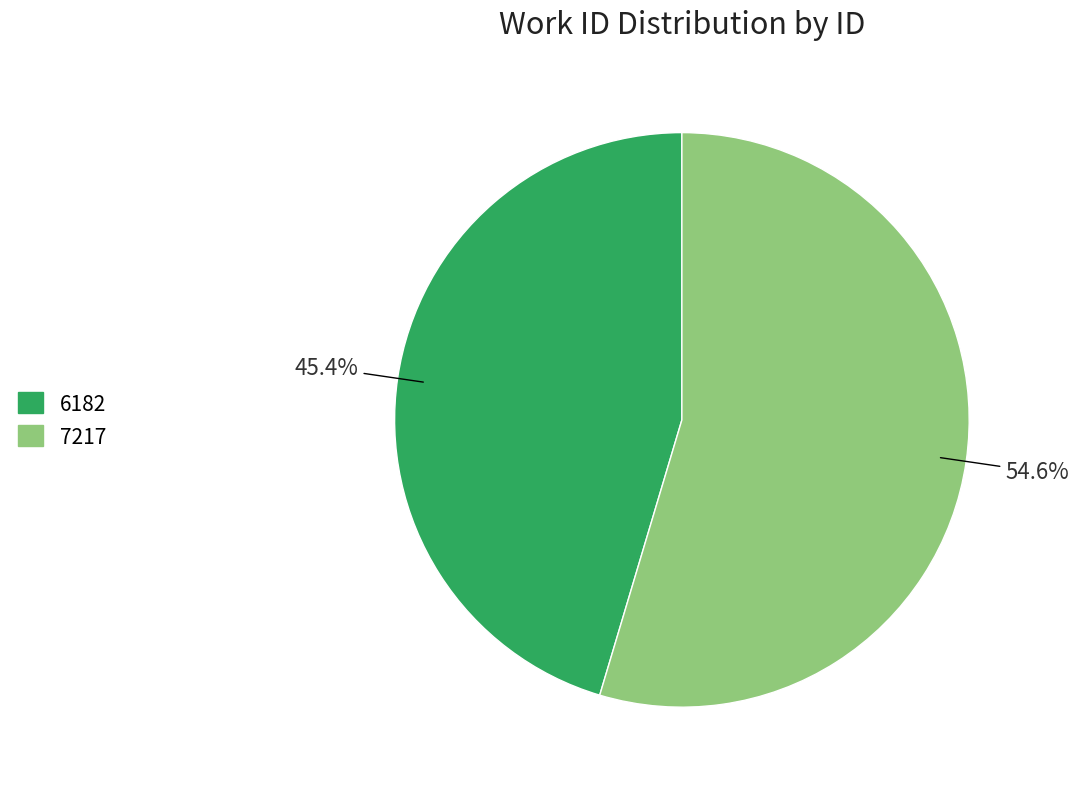

Is there a majority slice in this chart?

Yes